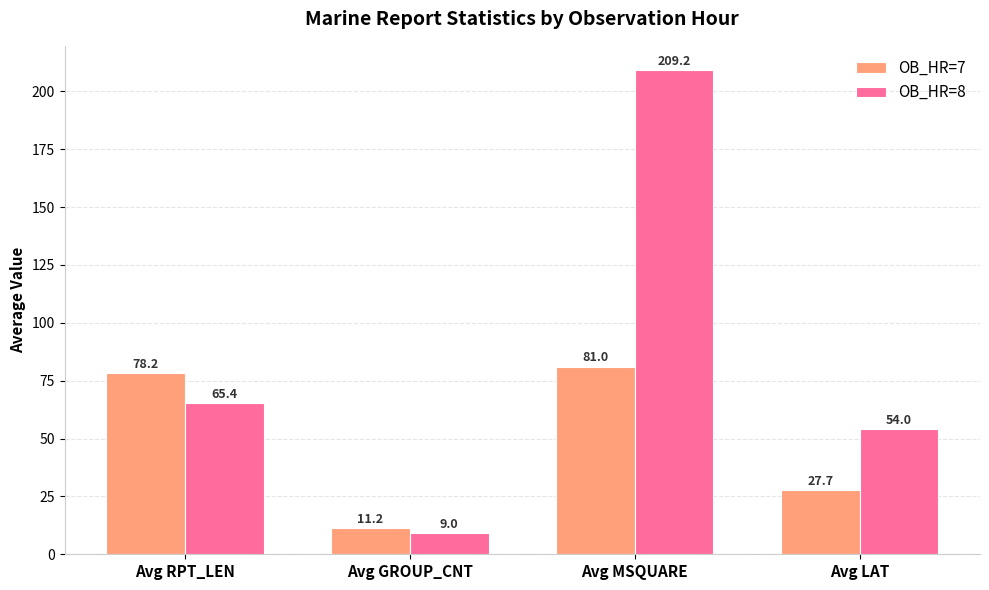

Which category has the lowest value across all series?

Avg GROUP_CNT